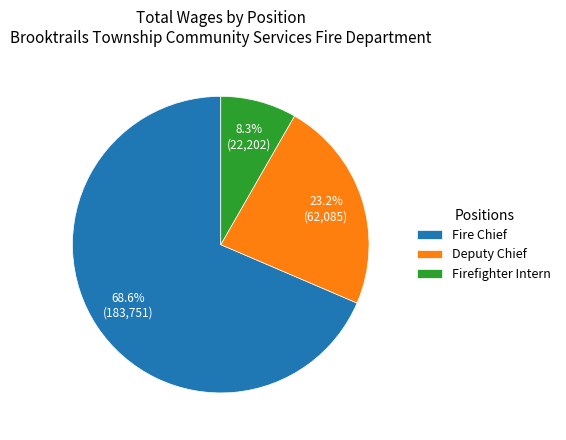

Combined, do Firefighter Intern and Deputy Chief account for over 50%?

No